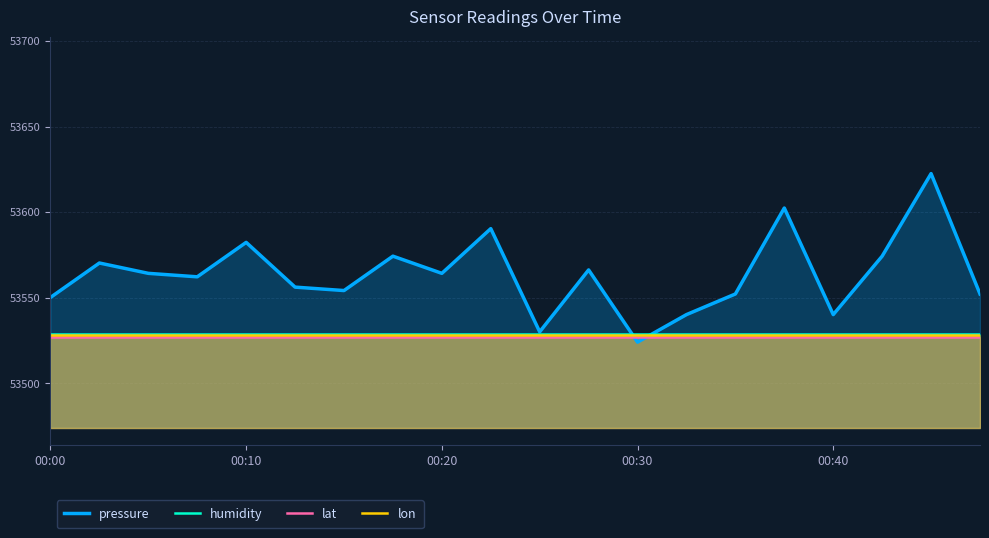

Which label corresponds to the smallest value in the chart?

00:30